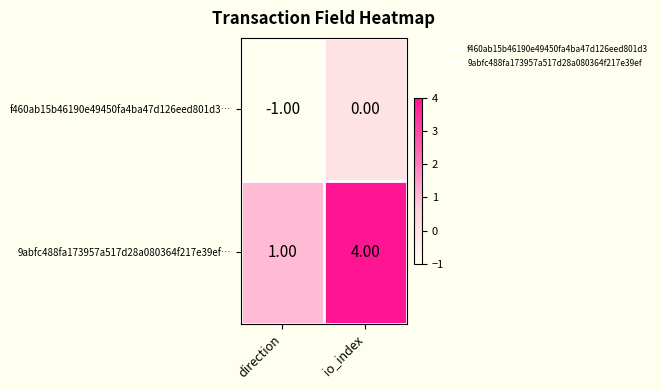

How many categories are shown in the chart?

2